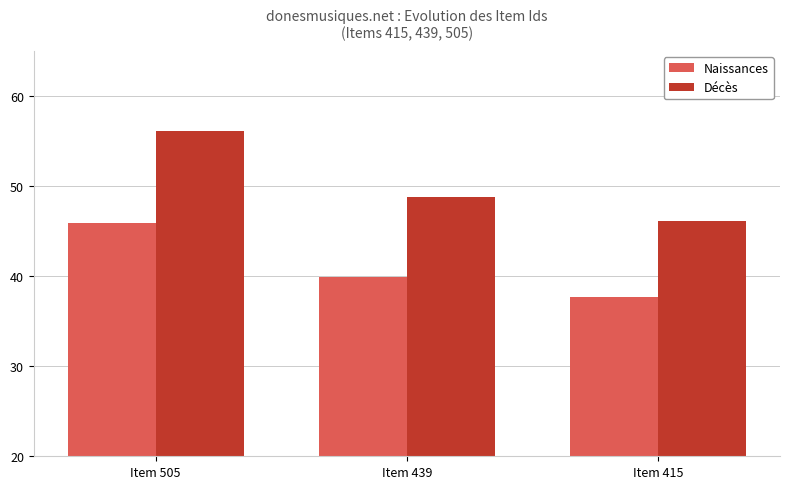

Which series has the widest spread of values?

Décès